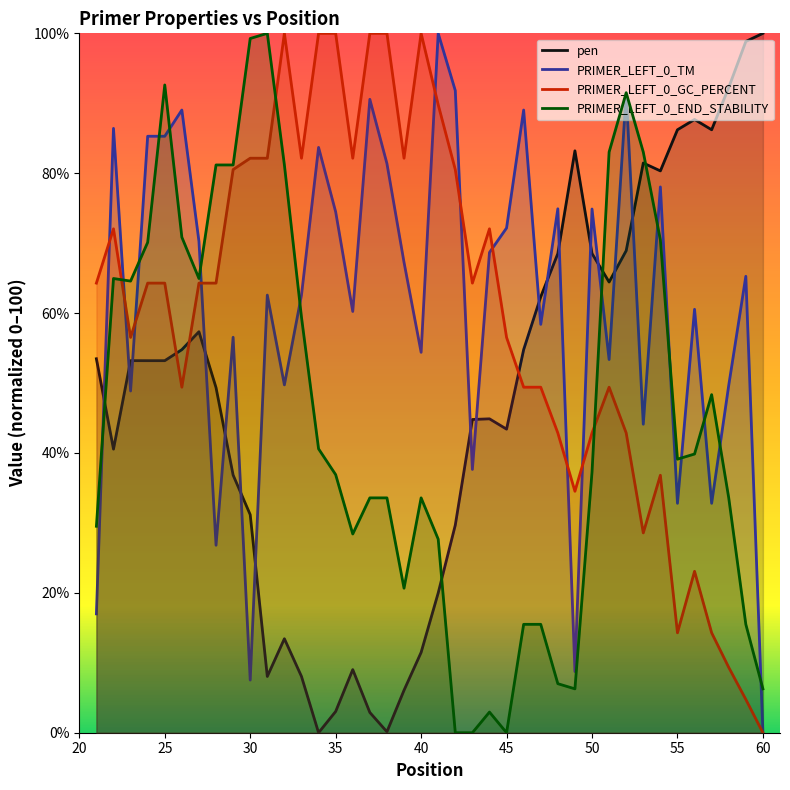

Reading left to right, extract all data points from this chart.

pen: 53.5	40.5	53.2	53.2	53.2	54.8	57.3	49.3	36.8	31.2	8.0	13.4	8.0	0.0	3.0	9.0	2.9	0.1	6.1	11.5	20.0	29.7	44.8	44.9	43.4	54.8	62.3	68.5	83.2	68.5	64.4	68.9	81.5	80.3	86.2	87.7	86.2	92.3	98.8	100.0
PRIMER_LEFT_0_TM: 17.0	86.4	48.9	85.3	85.3	89.0	70.3	26.8	56.5	7.5	62.6	49.7	62.6	83.7	74.5	60.2	90.6	81.4	67.3	54.4	100.0	91.8	37.6	68.7	72.2	89.0	58.4	74.9	8.7	74.9	53.4	91.4	44.1	78.0	32.8	60.5	32.8	49.7	65.3	0.0
PRIMER_LEFT_0_GC_PERCENT: 64.3	72.0	56.5	64.3	64.3	49.4	64.3	64.3	80.5	82.1	82.1	100.0	82.1	100.0	100.0	82.1	100.0	100.0	82.1	100.0	89.8	80.5	64.3	72.0	56.5	49.4	49.4	42.9	34.5	42.9	49.4	42.9	28.6	36.8	14.3	23.1	14.3	9.3	4.8	0.0
PRIMER_LEFT_0_END_STABILITY: 29.5	64.9	64.6	70.1	92.6	70.8	64.9	81.2	81.2	99.3	100.0	81.2	59.4	40.6	36.9	28.4	33.6	33.6	20.7	33.6	27.7	0.0	0.0	3.0	0.0	15.5	15.5	7.0	6.3	37.3	83.0	91.5	83.0	70.5	39.1	39.9	48.3	33.6	15.5	6.3